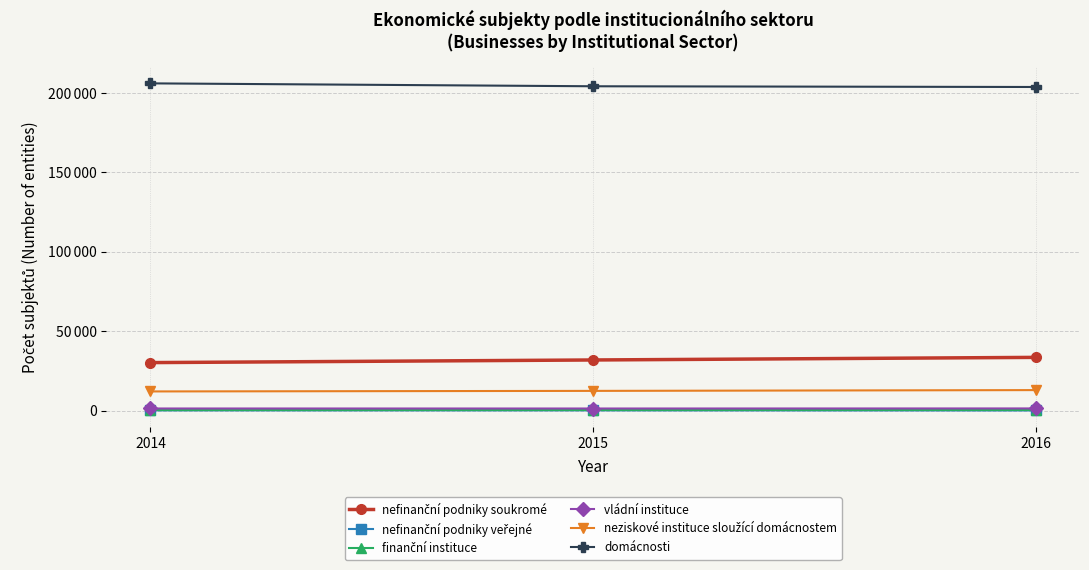

What is the difference between the vládní instituce values at 2016 and 2014?

33